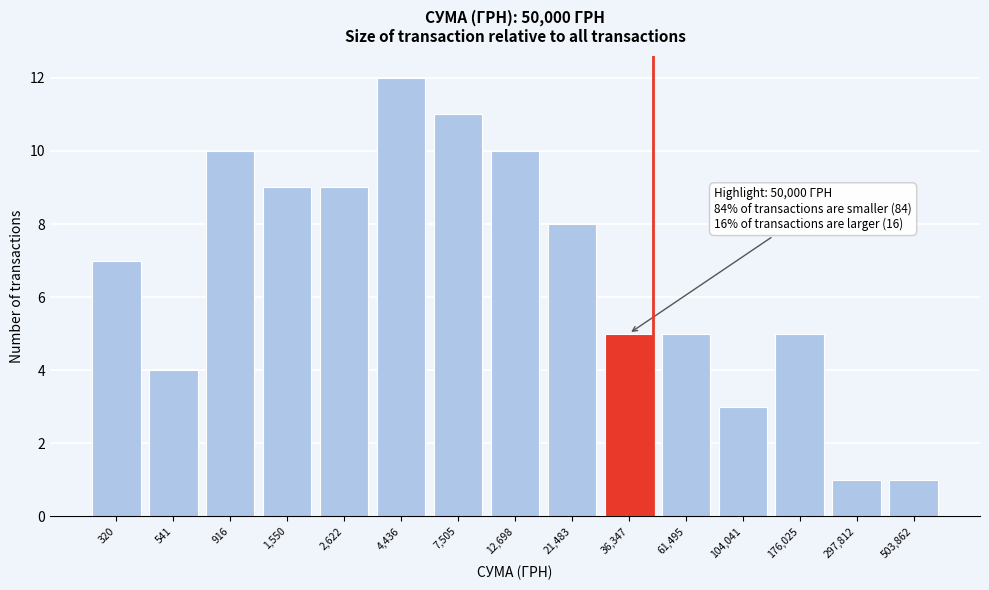

Reading right to left, list all the values displayed in this chart.

1	1	5	3	5	5	8	10	11	12	9	9	10	4	7